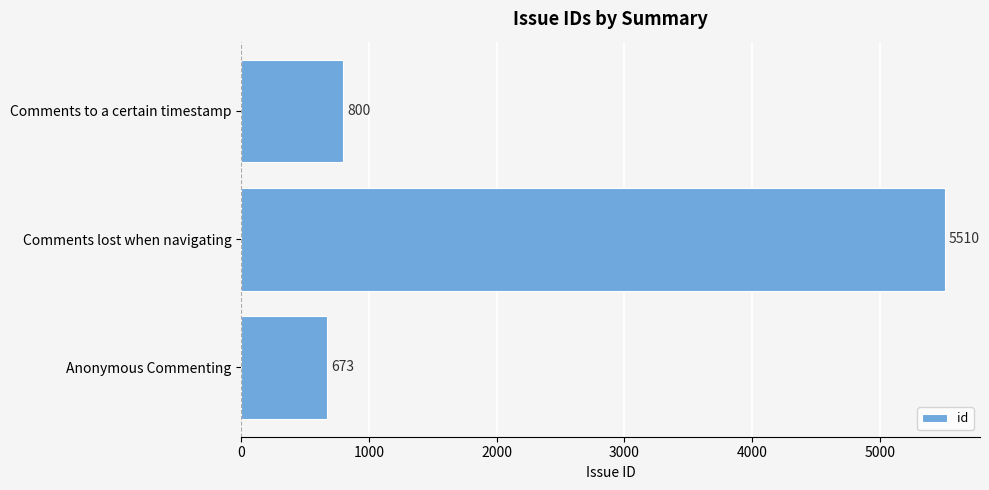

Which category has the highest value across all series?

Comments lost when navigating